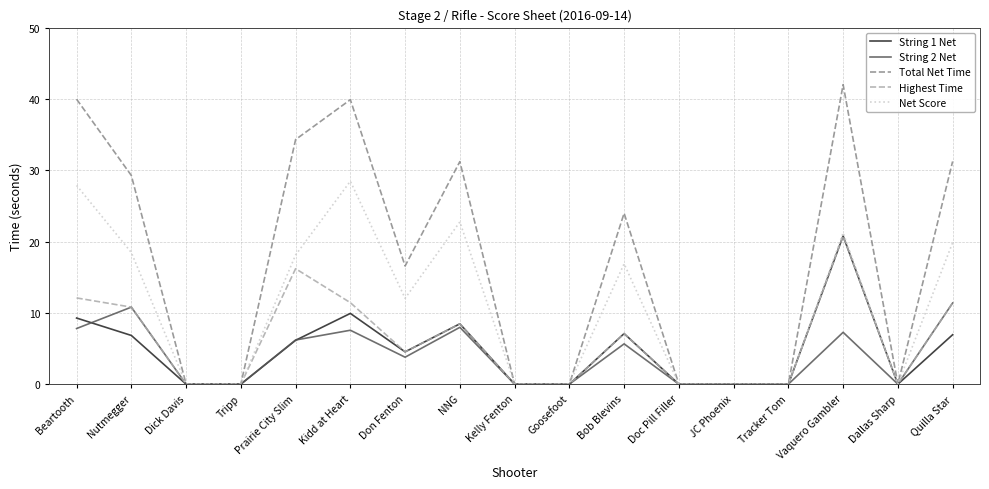

Which series has the largest total across all categories?

Total Net Time